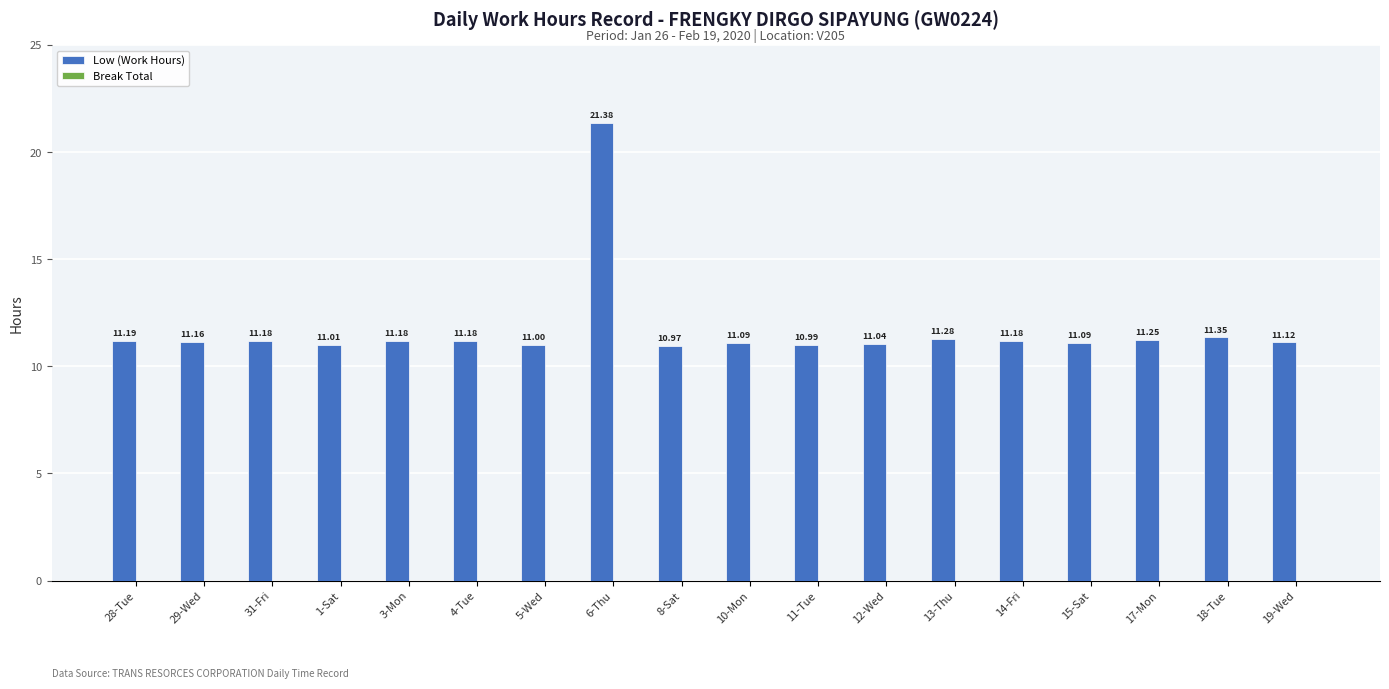

Between 29-Wed and 1-Sat, which is larger?

29-Wed